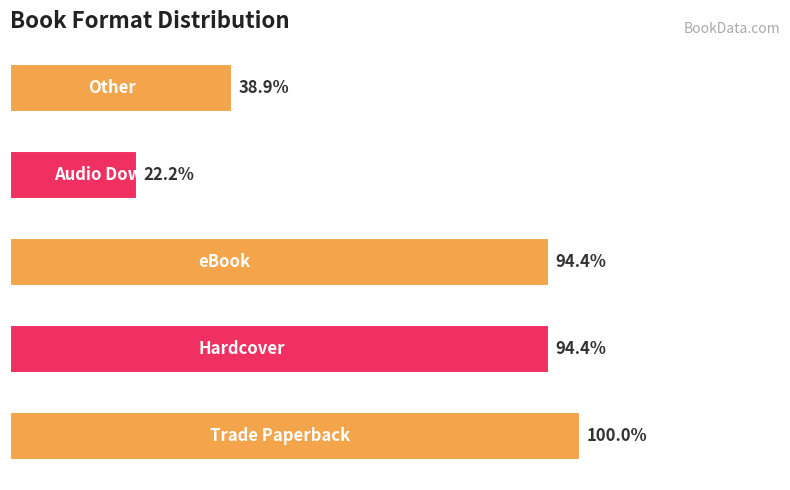

Are the bars horizontal?

Yes